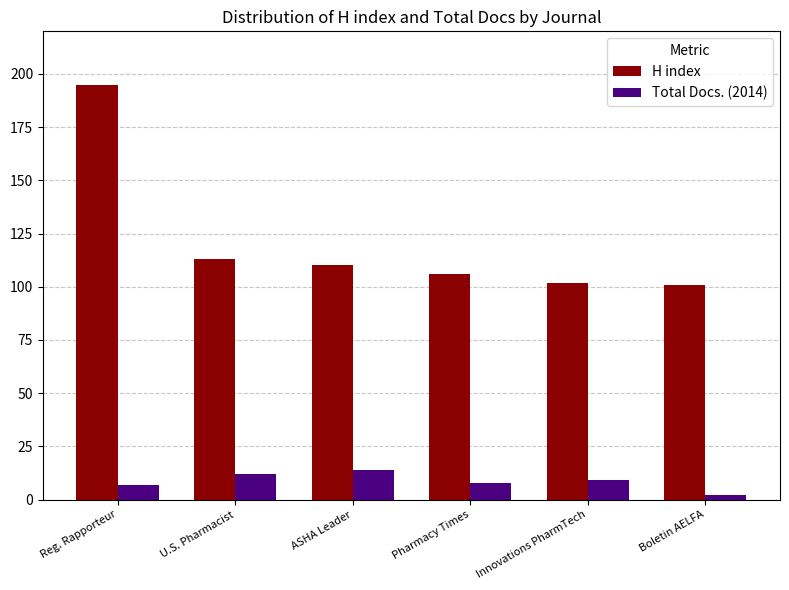

True or false: Total Docs. (2014) has a value of 3 at ASHA Leader.

False